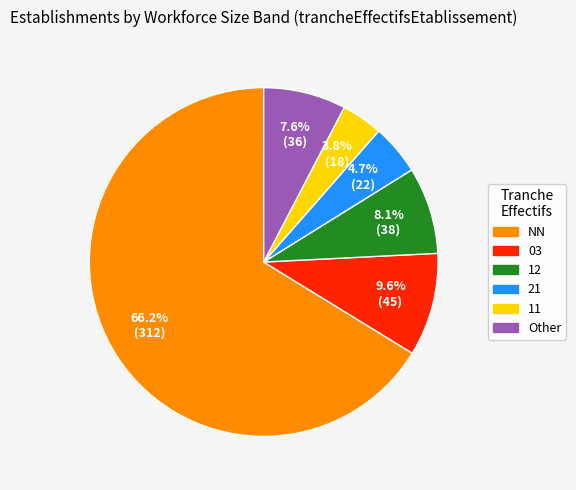

What is the smallest slice in the pie chart?

11